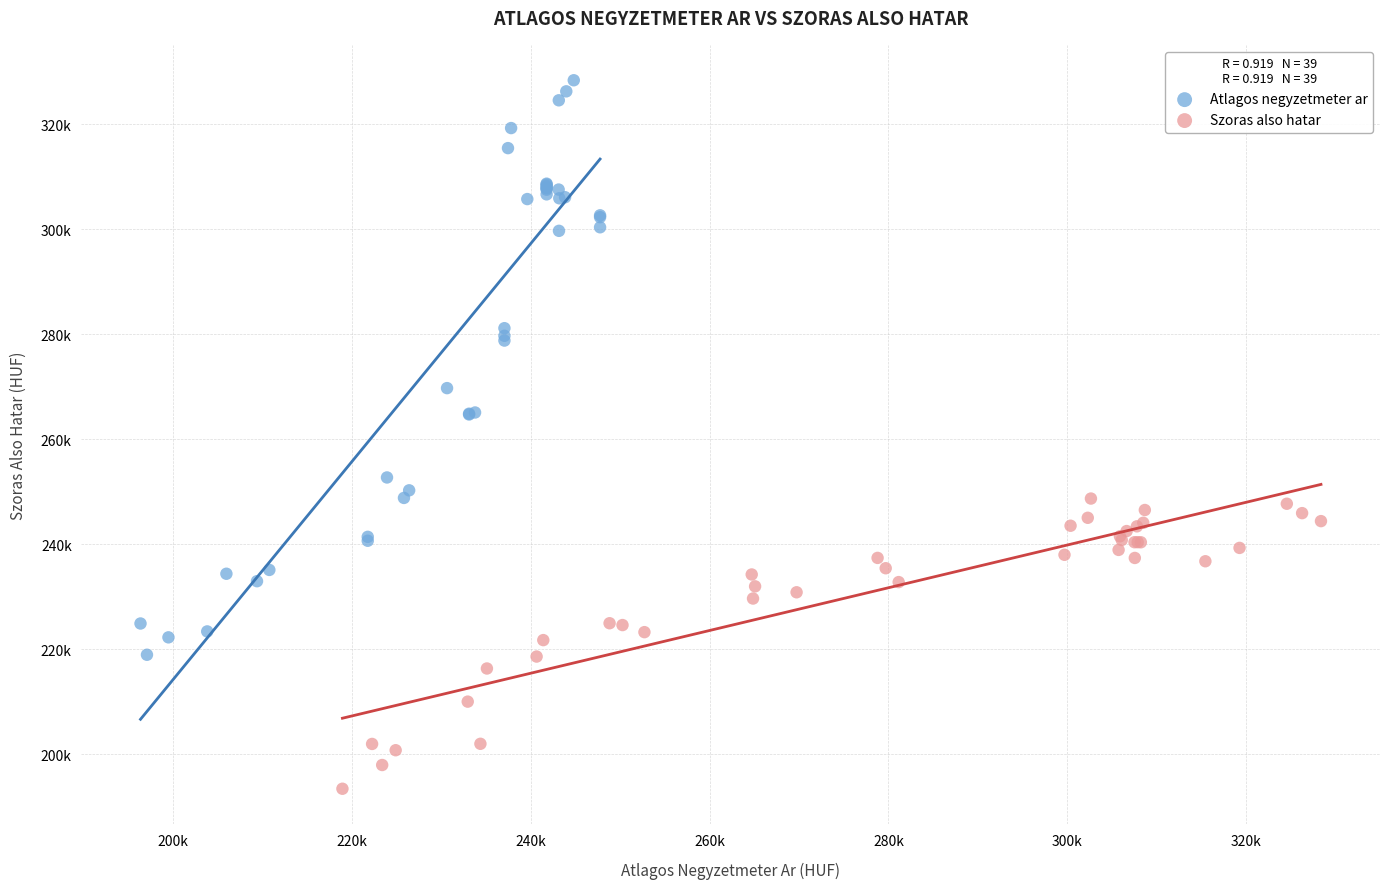

Which series reaches the maximum Y coordinate?

Atlagos negyzetmeter ar